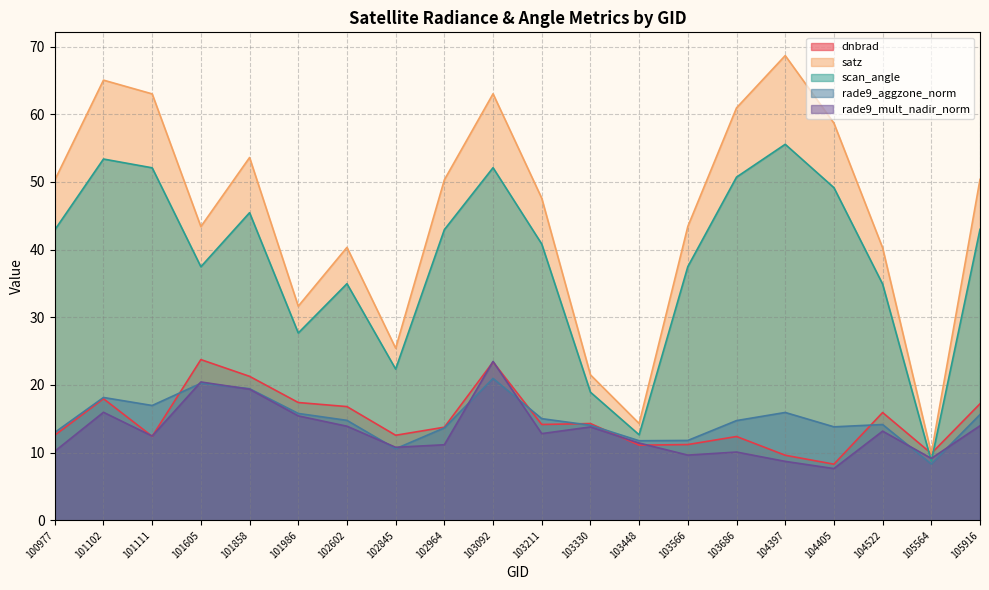

True or false: satz has a value of 31.7 at 103330.

False